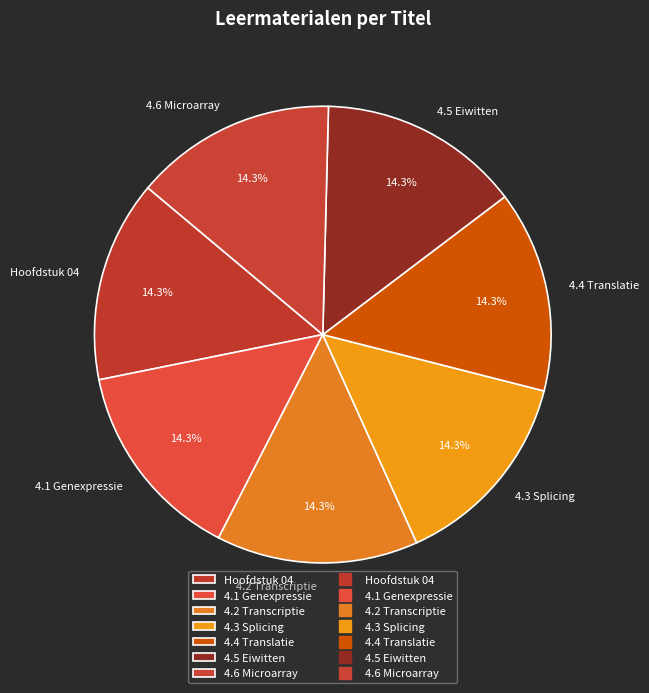

What is the ratio of the value at 4.4 Translatie to the value at 4.6 Microarray?

1.0